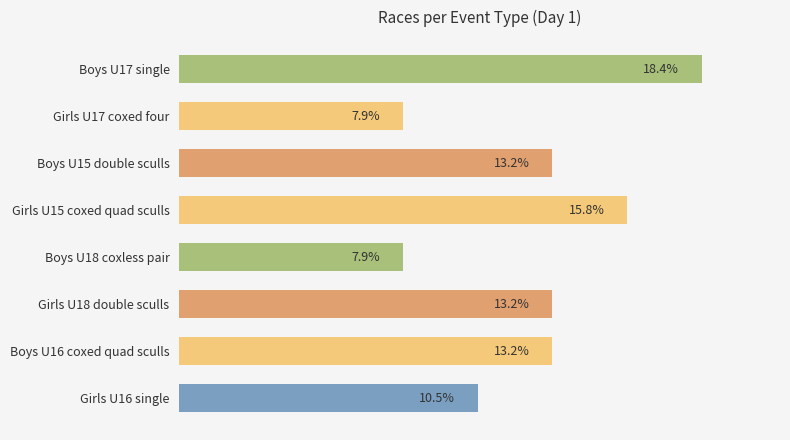

At which category does the chart reach its peak across all series?

Boys U17 single